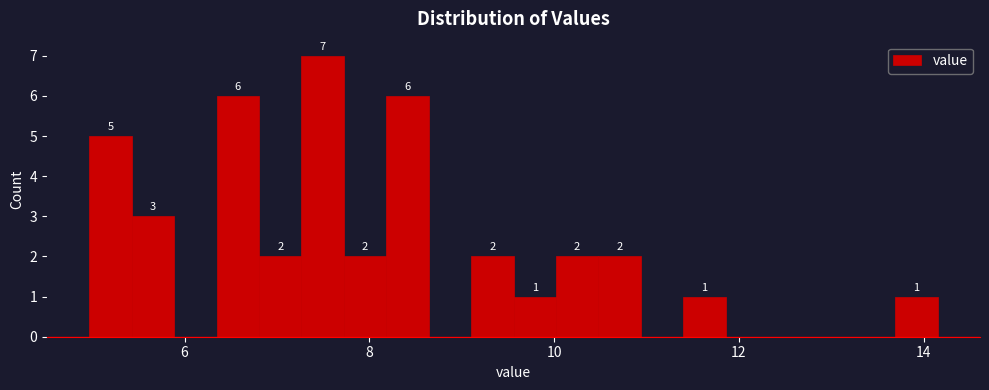

Read against the x-axis, roughly where is the centre of the tallest bar?

7.4